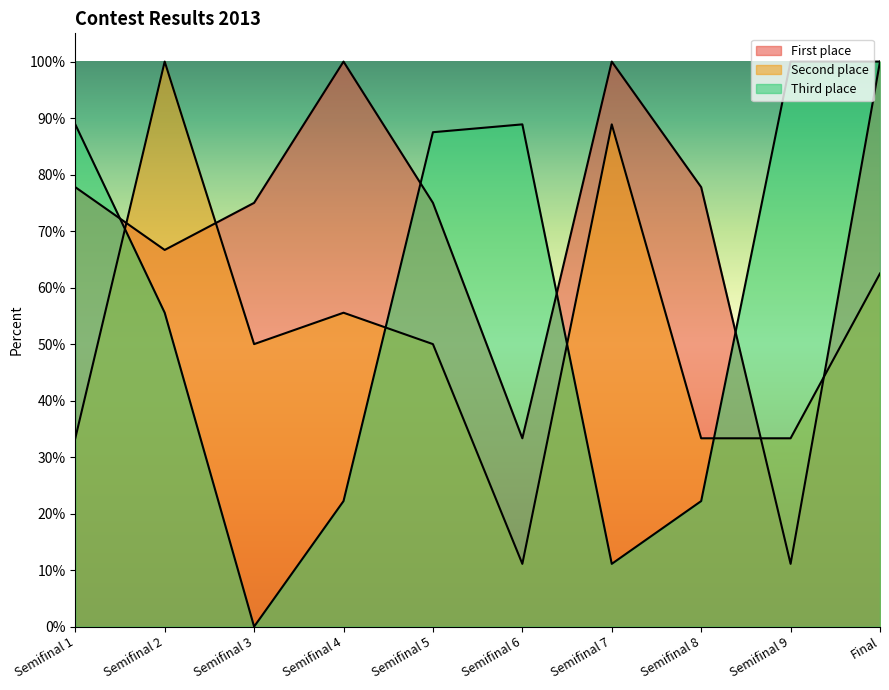

Does the chart display data point markers on the line(s)?

No